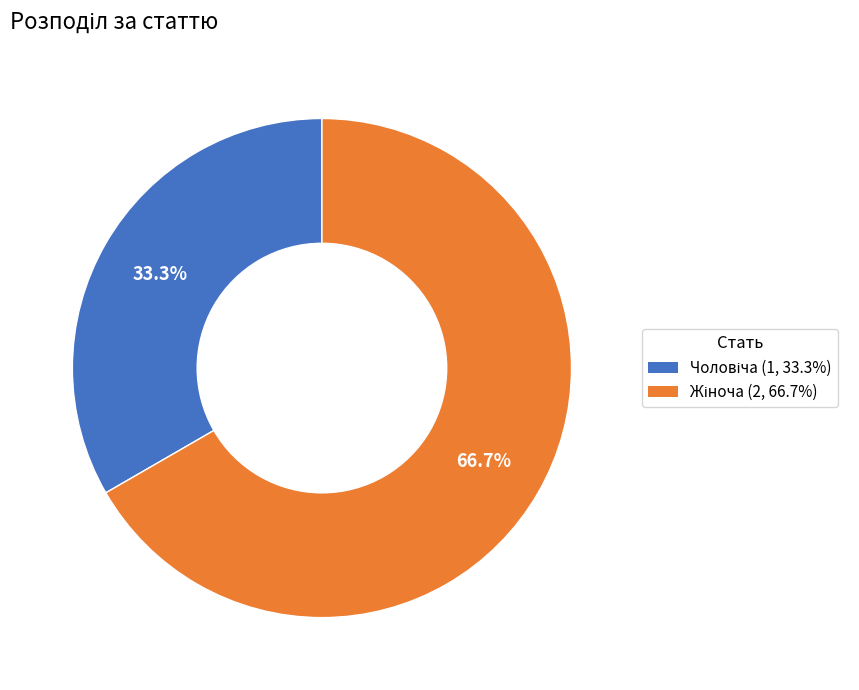

How much of the chart is everything except Жіноча?

33.3%